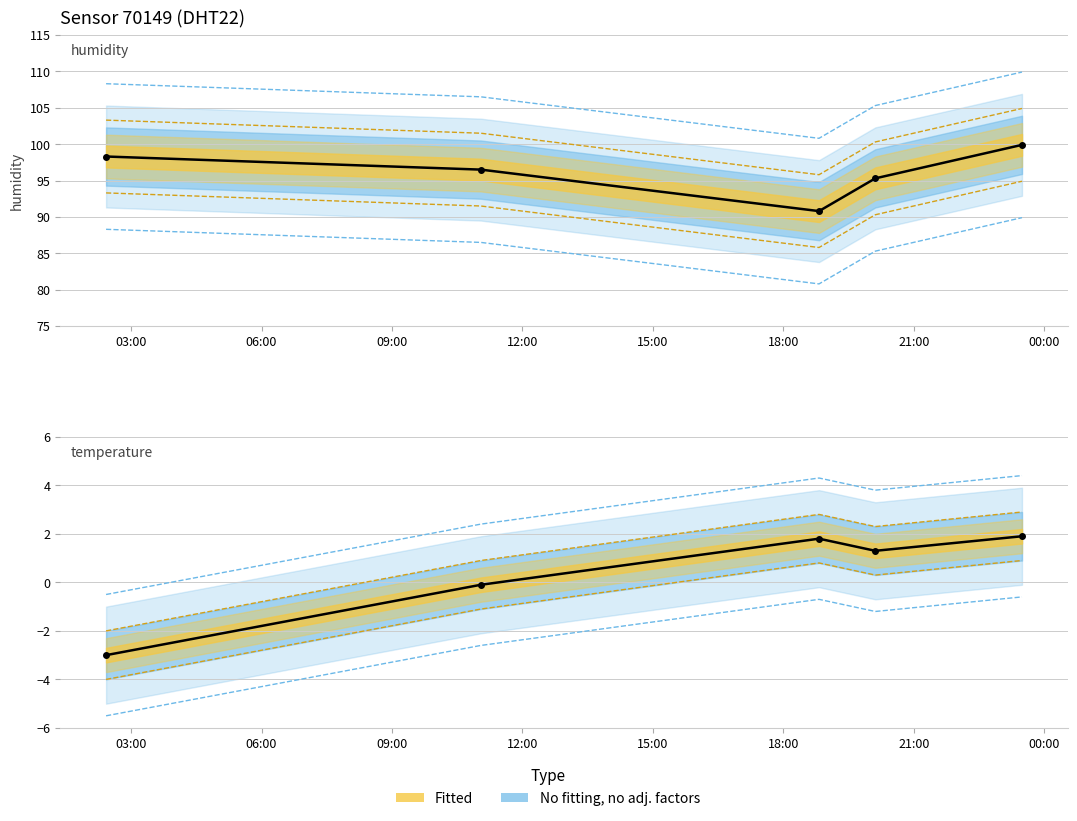

Count the number of data series in this chart.

2